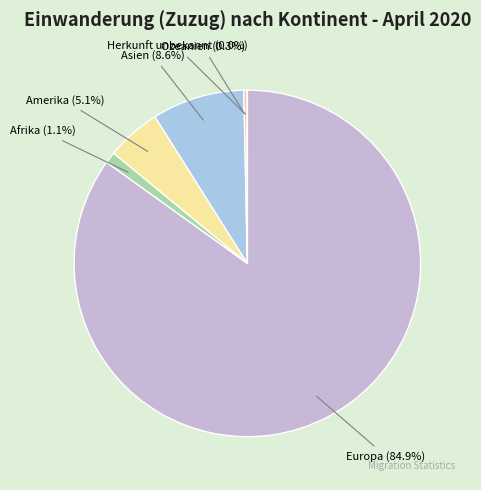

Is there any slice that represents more than half of the pie?

Yes